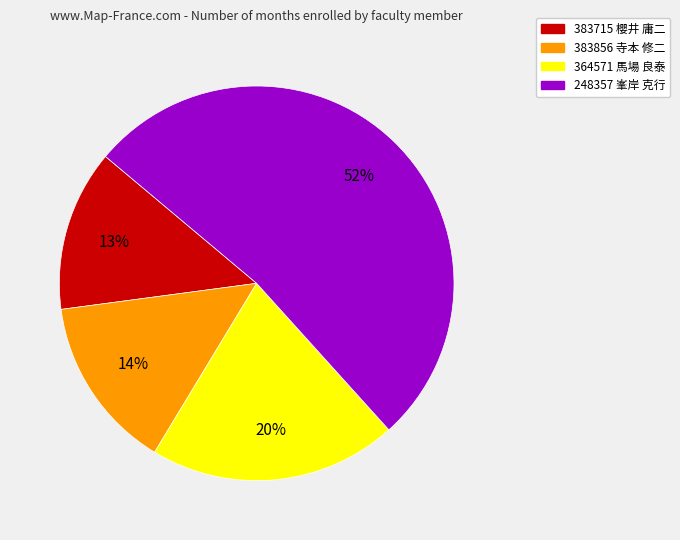

To the nearest percent, what portion does 364571 馬場 良泰 represent?

20%